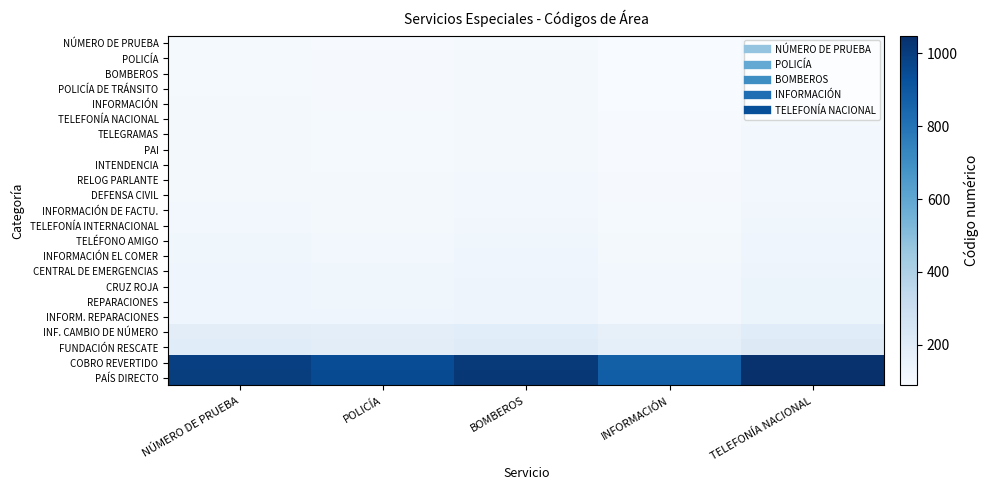

Reading left to right, transcribe all the data shown in this chart.

NÚMERO DE PRUEBA: NÚMERO DE PRUEBA=100.0	POLICÍA=95.0	BOMBEROS=102.0	INFORMACIÓN=88.0	TELEFONÍA NACIONAL=105.0
POLICÍA: NÚMERO DE PRUEBA=101.0	POLICÍA=95.9	BOMBEROS=103.0	INFORMACIÓN=88.9	TELEFONÍA NACIONAL=106.1
BOMBEROS: NÚMERO DE PRUEBA=102.0	POLICÍA=96.9	BOMBEROS=104.0	INFORMACIÓN=89.8	TELEFONÍA NACIONAL=107.1
POLICÍA DE TRÁNSITO: NÚMERO DE PRUEBA=103.0	POLICÍA=97.8	BOMBEROS=105.1	INFORMACIÓN=90.6	TELEFONÍA NACIONAL=108.2
INFORMACIÓN: NÚMERO DE PRUEBA=104.0	POLICÍA=98.8	BOMBEROS=106.1	INFORMACIÓN=91.5	TELEFONÍA NACIONAL=109.2
TELEFONÍA NACIONAL: NÚMERO DE PRUEBA=105.0	POLICÍA=99.8	BOMBEROS=107.1	INFORMACIÓN=92.4	TELEFONÍA NACIONAL=110.2
TELEGRAMAS: NÚMERO DE PRUEBA=106.0	POLICÍA=100.7	BOMBEROS=108.1	INFORMACIÓN=93.3	TELEFONÍA NACIONAL=111.3
PAI: NÚMERO DE PRUEBA=107.0	POLICÍA=101.6	BOMBEROS=109.1	INFORMACIÓN=94.2	TELEFONÍA NACIONAL=112.4
INTENDENCIA: NÚMERO DE PRUEBA=108.0	POLICÍA=102.6	BOMBEROS=110.2	INFORMACIÓN=95.0	TELEFONÍA NACIONAL=113.4
RELOG PARLANTE: NÚMERO DE PRUEBA=109.0	POLICÍA=103.5	BOMBEROS=111.2	INFORMACIÓN=95.9	TELEFONÍA NACIONAL=114.5
DEFENSA CIVIL: NÚMERO DE PRUEBA=110.0	POLICÍA=104.5	BOMBEROS=112.2	INFORMACIÓN=96.8	TELEFONÍA NACIONAL=115.5
INFORMACIÓN DE FACTU.: NÚMERO DE PRUEBA=114.0	POLICÍA=108.3	BOMBEROS=116.3	INFORMACIÓN=100.3	TELEFONÍA NACIONAL=119.7
TELEFONÍA INTERNACIONAL: NÚMERO DE PRUEBA=116.0	POLICÍA=110.2	BOMBEROS=118.3	INFORMACIÓN=102.1	TELEFONÍA NACIONAL=121.8
TELÉFONO AMIGO: NÚMERO DE PRUEBA=123.0	POLICÍA=116.8	BOMBEROS=125.5	INFORMACIÓN=108.2	TELEFONÍA NACIONAL=129.2
INFORMACIÓN EL COMER: NÚMERO DE PRUEBA=124.0	POLICÍA=117.8	BOMBEROS=126.5	INFORMACIÓN=109.1	TELEFONÍA NACIONAL=130.2
CENTRAL DE EMERGENCIAS: NÚMERO DE PRUEBA=129.0	POLICÍA=122.5	BOMBEROS=131.6	INFORMACIÓN=113.5	TELEFONÍA NACIONAL=135.5
CRUZ ROJA: NÚMERO DE PRUEBA=131.0	POLICÍA=124.4	BOMBEROS=133.6	INFORMACIÓN=115.3	TELEFONÍA NACIONAL=137.6
REPARACIONES: NÚMERO DE PRUEBA=132.0	POLICÍA=125.4	BOMBEROS=134.6	INFORMACIÓN=116.2	TELEFONÍA NACIONAL=138.6
INFORM. REPARACIONES: NÚMERO DE PRUEBA=133.0	POLICÍA=126.3	BOMBEROS=135.7	INFORMACIÓN=117.0	TELEFONÍA NACIONAL=139.7
INF. CAMBIO DE NÚMERO: NÚMERO DE PRUEBA=188.0	POLICÍA=178.6	BOMBEROS=191.8	INFORMACIÓN=165.4	TELEFONÍA NACIONAL=197.4
FUNDACIÓN RESCATE: NÚMERO DE PRUEBA=199.0	POLICÍA=189.0	BOMBEROS=203.0	INFORMACIÓN=175.1	TELEFONÍA NACIONAL=209.0
COBRO REVERTIDO: NÚMERO DE PRUEBA=990.0	POLICÍA=940.5	BOMBEROS=1009.8	INFORMACIÓN=871.2	TELEFONÍA NACIONAL=1039.5
PAÍS DIRECTO: NÚMERO DE PRUEBA=999.0	POLICÍA=949.0	BOMBEROS=1019.0	INFORMACIÓN=879.1	TELEFONÍA NACIONAL=1049.0